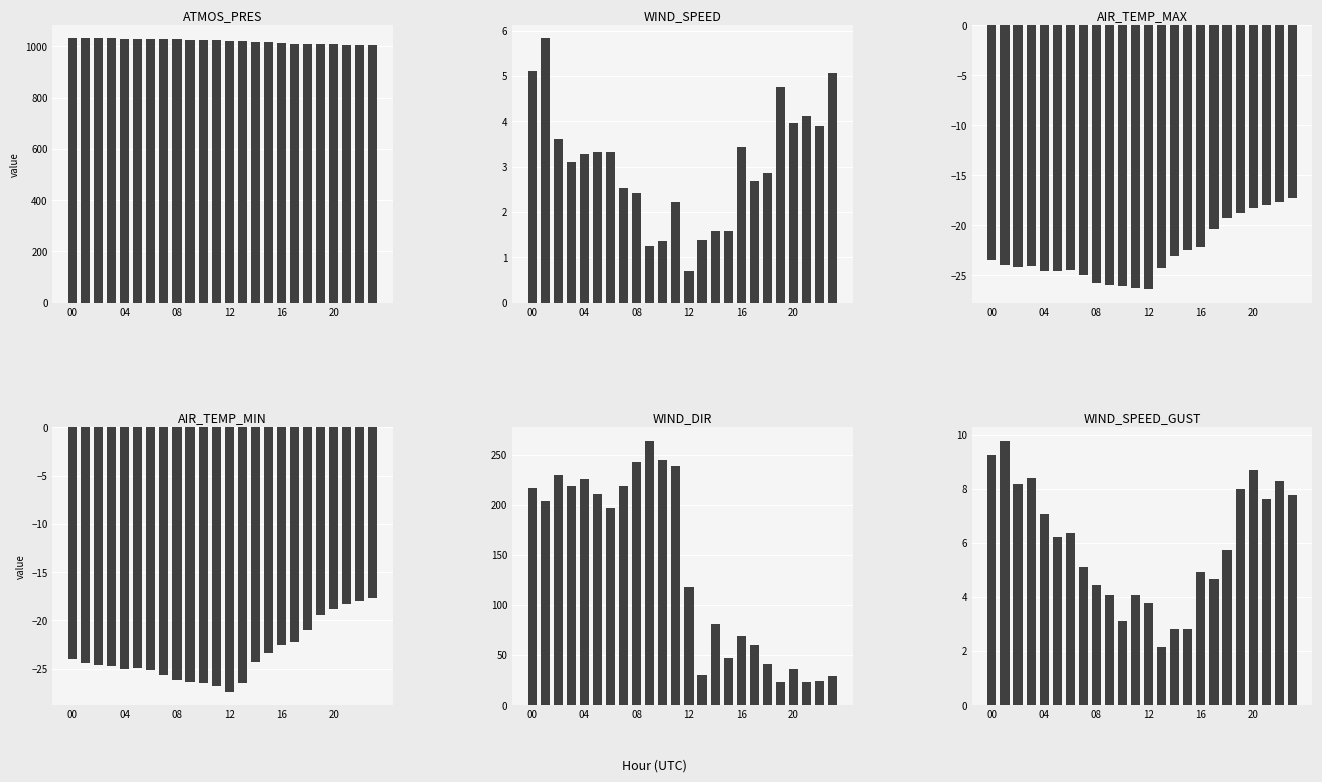

Between 14 and 23, which series saw the biggest shift?

WIND_DIR